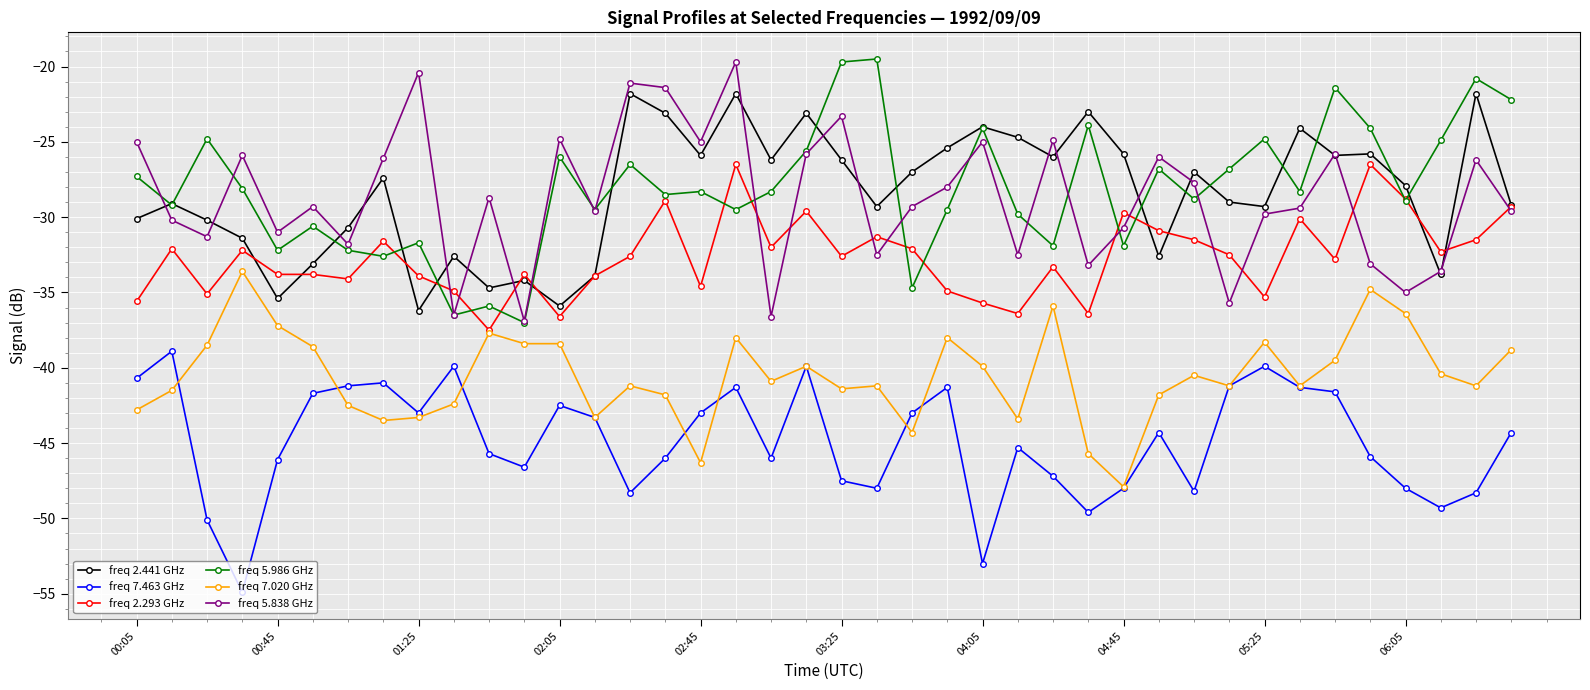

True or false: freq 5.986 GHz has more than 2 points higher than both neighbors.

True